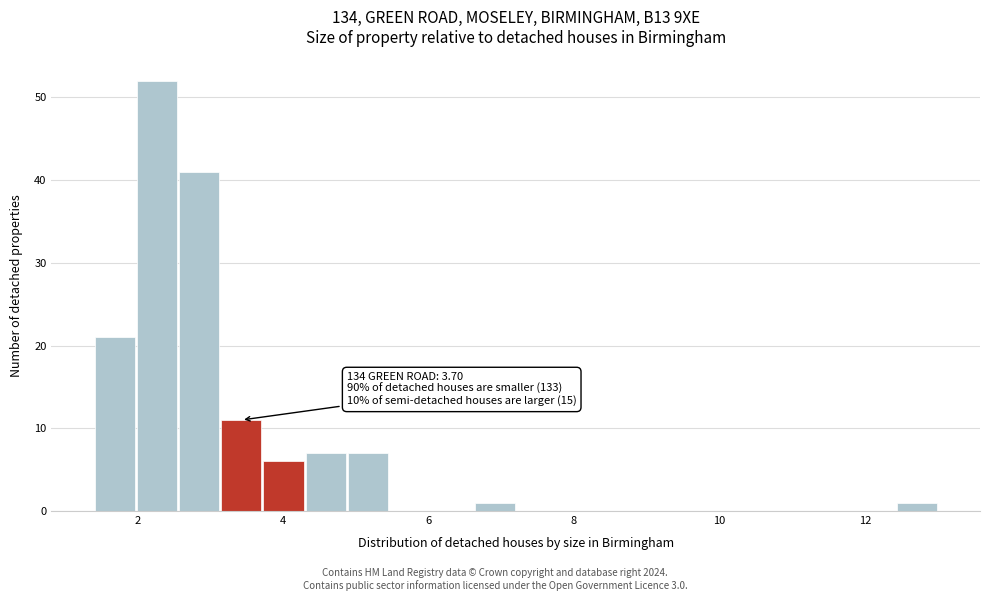

Read against the x-axis, roughly where is the centre of the tallest bar?

2.2